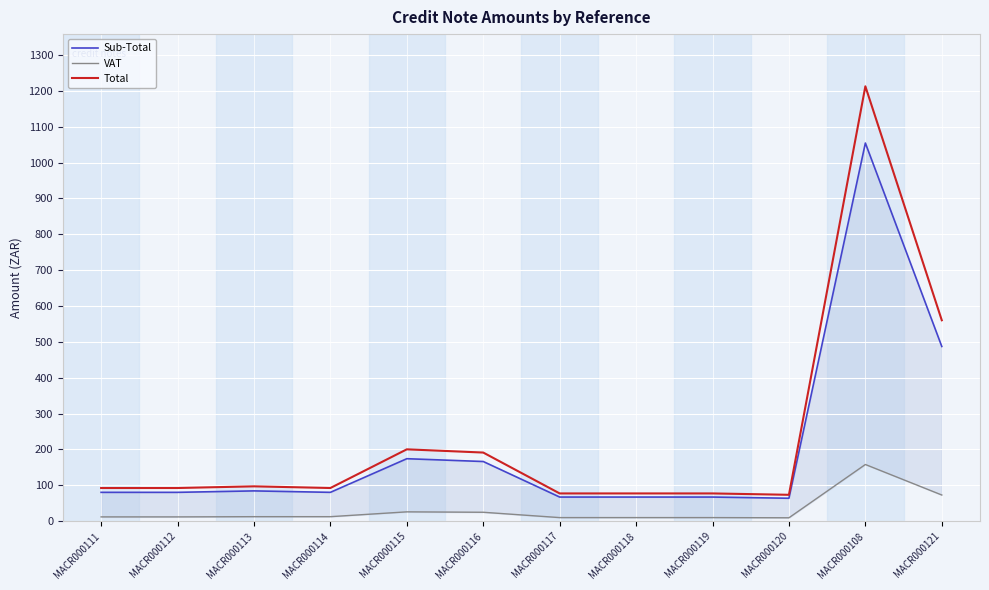

What is the smallest value displayed?

9.6